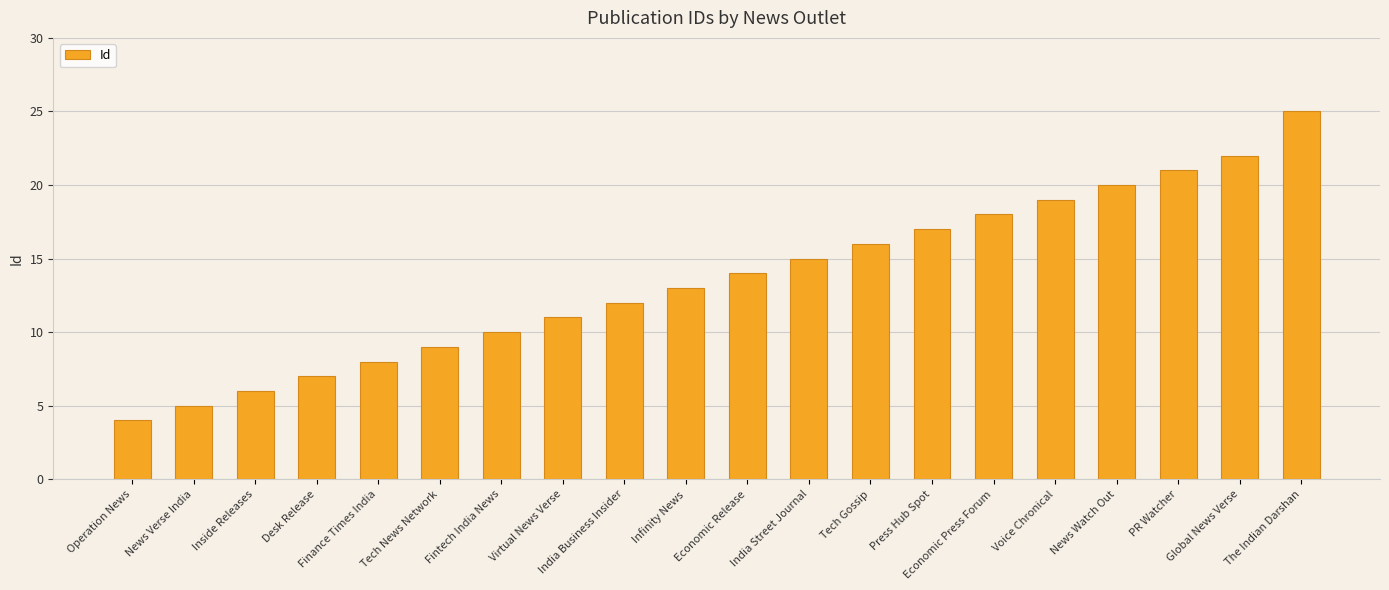

What is the ratio of the value at Tech Gossip to the value at Voice Chronical?

0.8